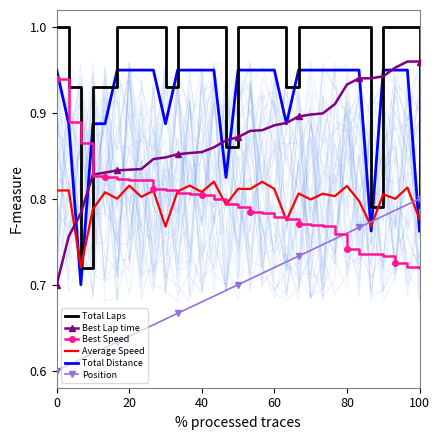

Count the Best Speed values in the range 0 to 1.

31